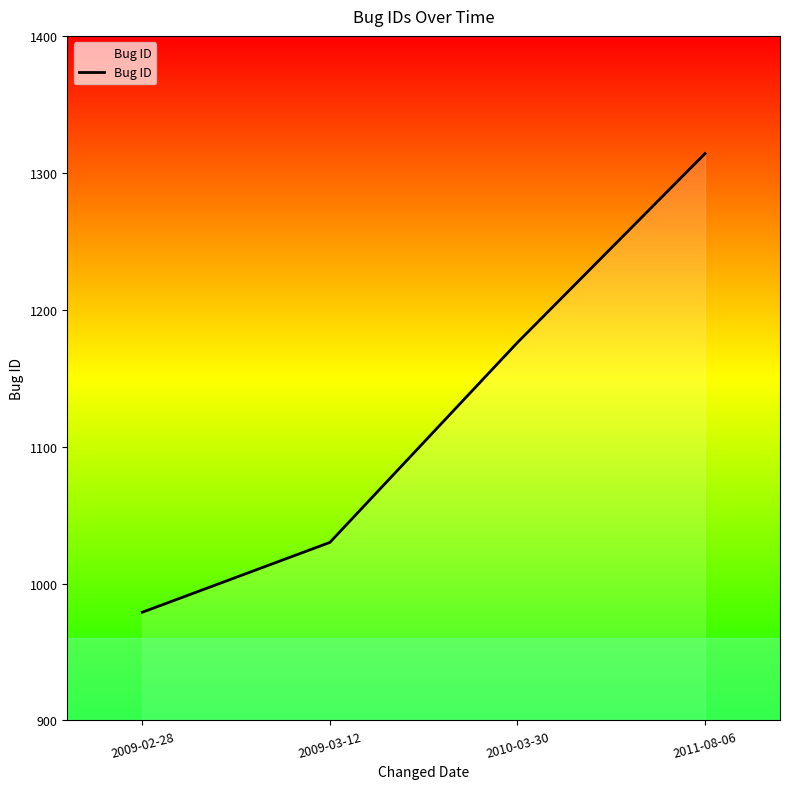

The chart shows a value of 1176 at 2010-03-30. True or false?

True